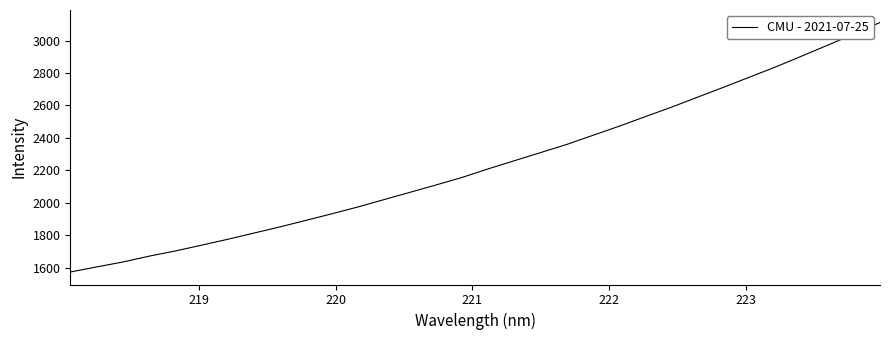

What is the minimum value shown in the chart?

1573.5